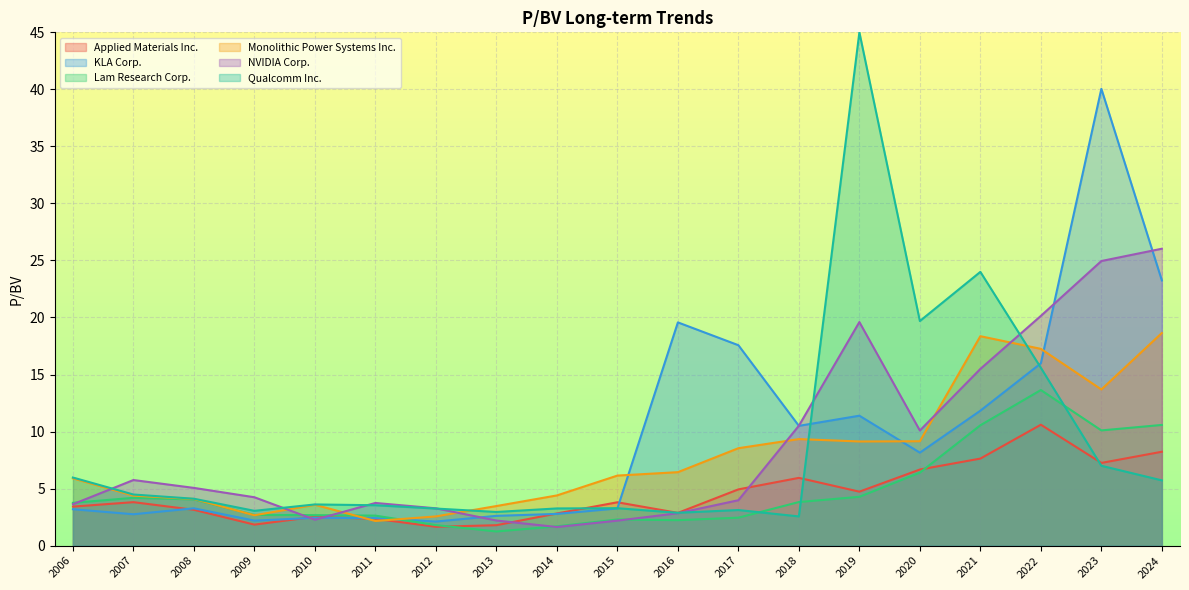

How many data points in NVIDIA Corp. are less than 4?

9